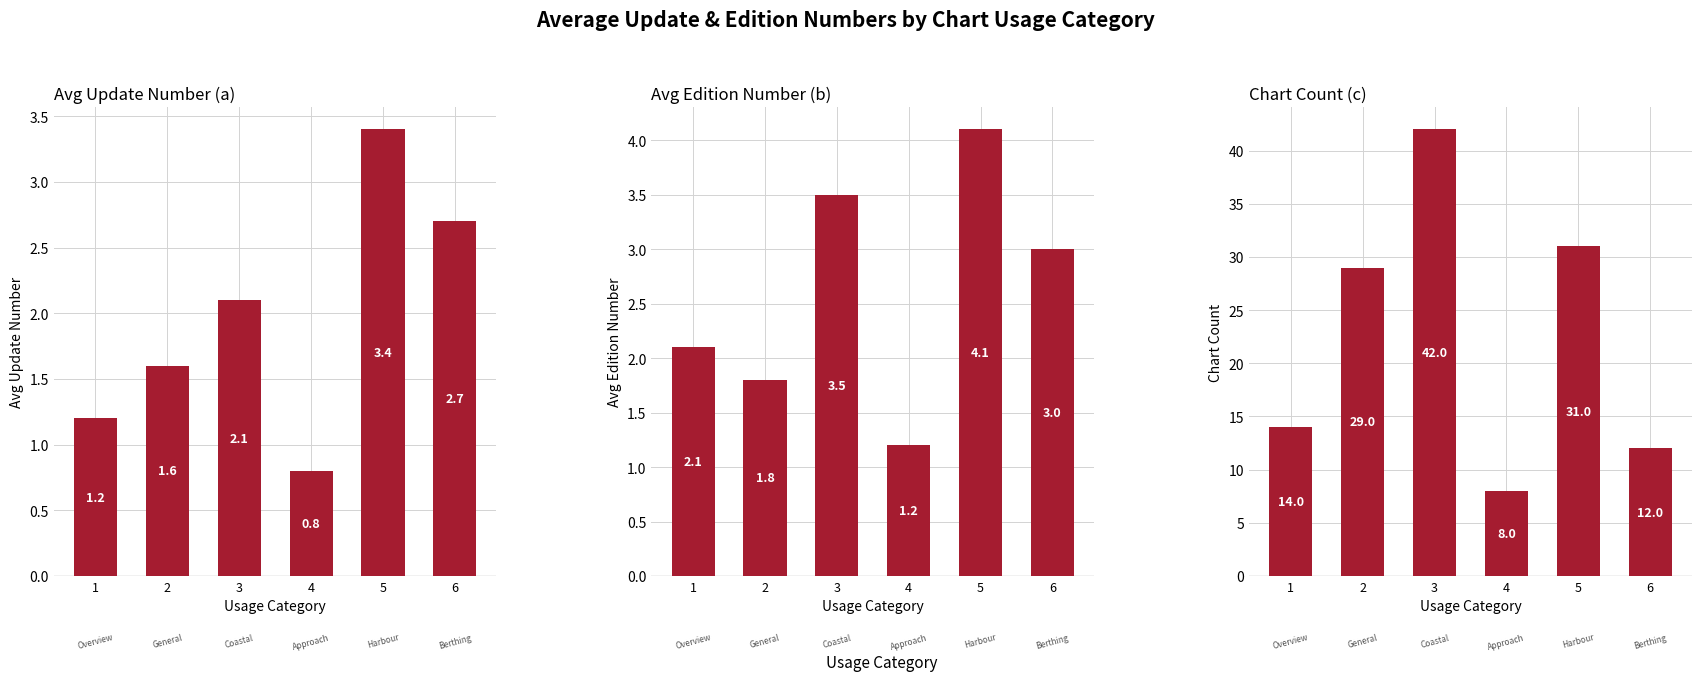

Rank the categories by Avg Edition Number (b) value from highest to lowest.

5, 3, 6, 1, 2, 4